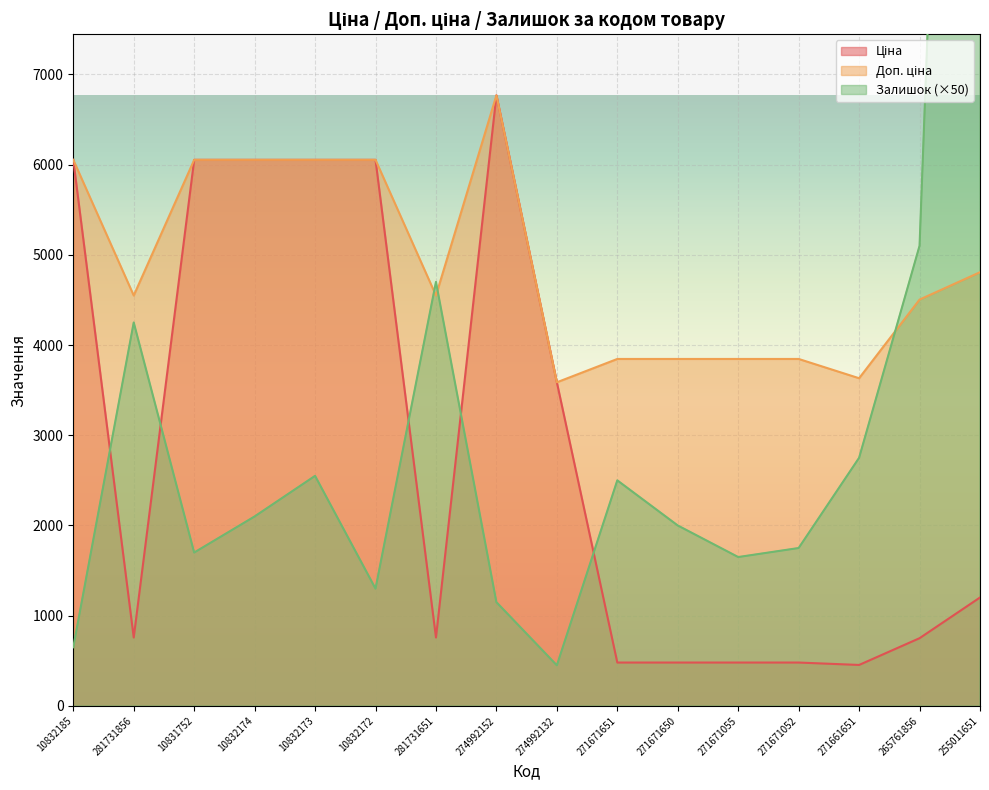

At which label does Доп. ціна first exceed 4548?

10832185